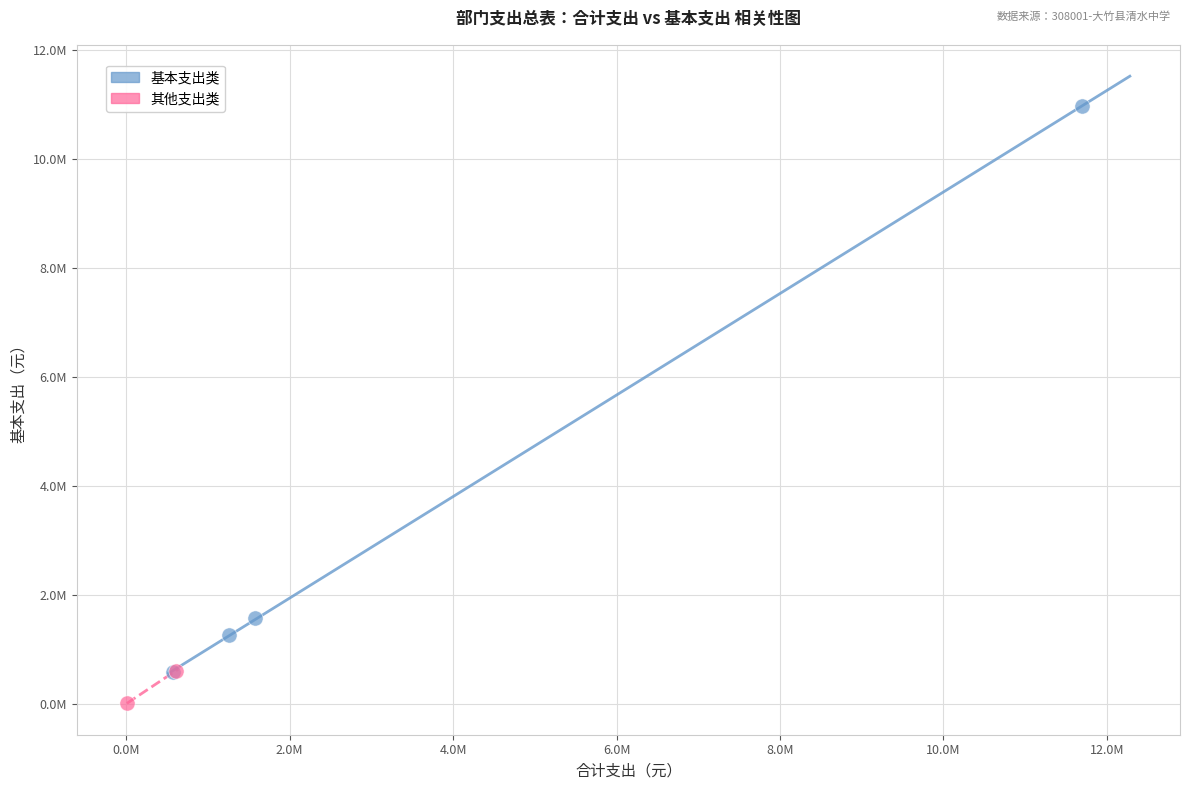

What are all the series names shown in the legend?

基本支出类, 其他支出类